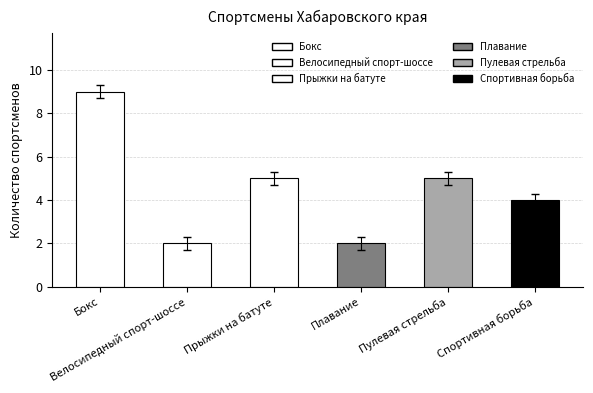

What is the label of the 1st bar from the right?

Спортивная борьба